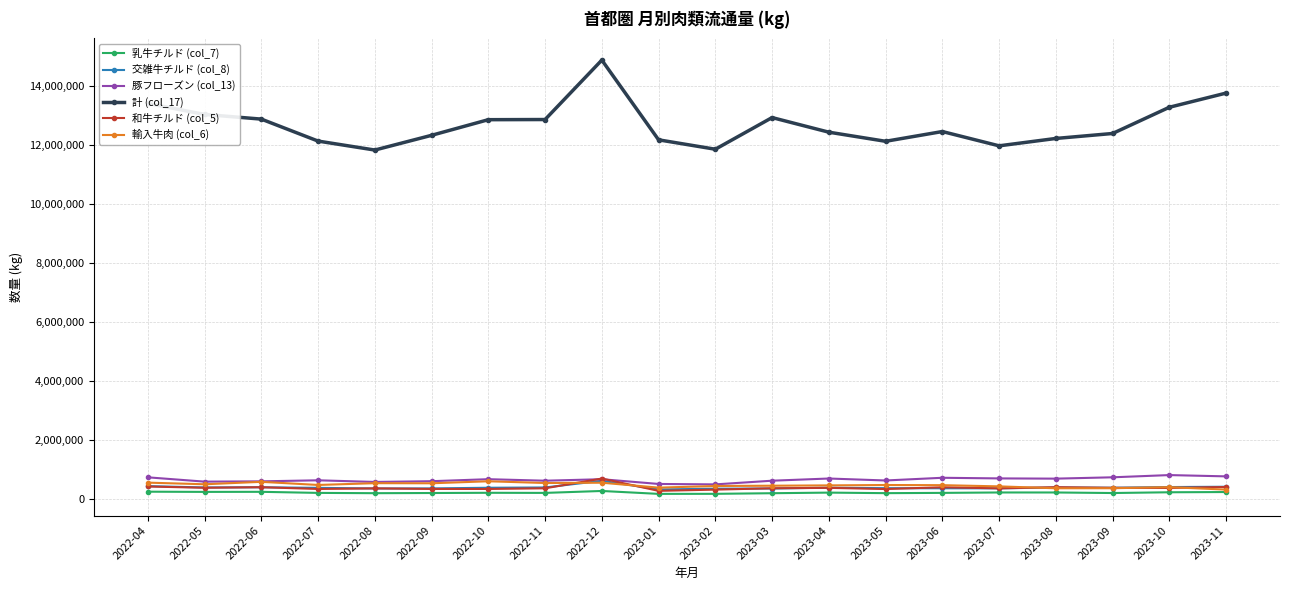

Which series has the widest spread of values?

計 (col_17)